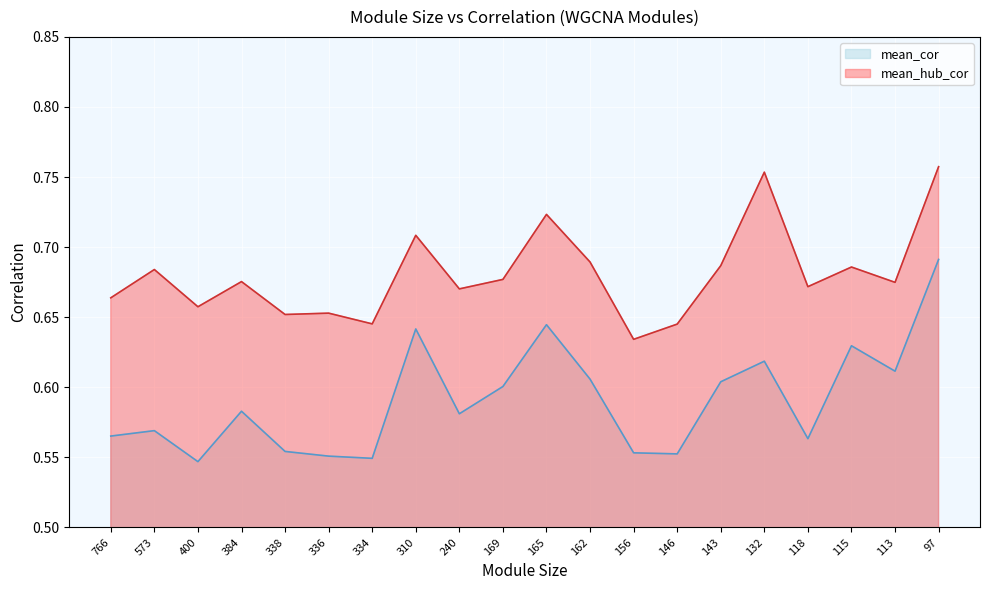

What is the sum of the mean_cor values at 143 and 146?

1.2